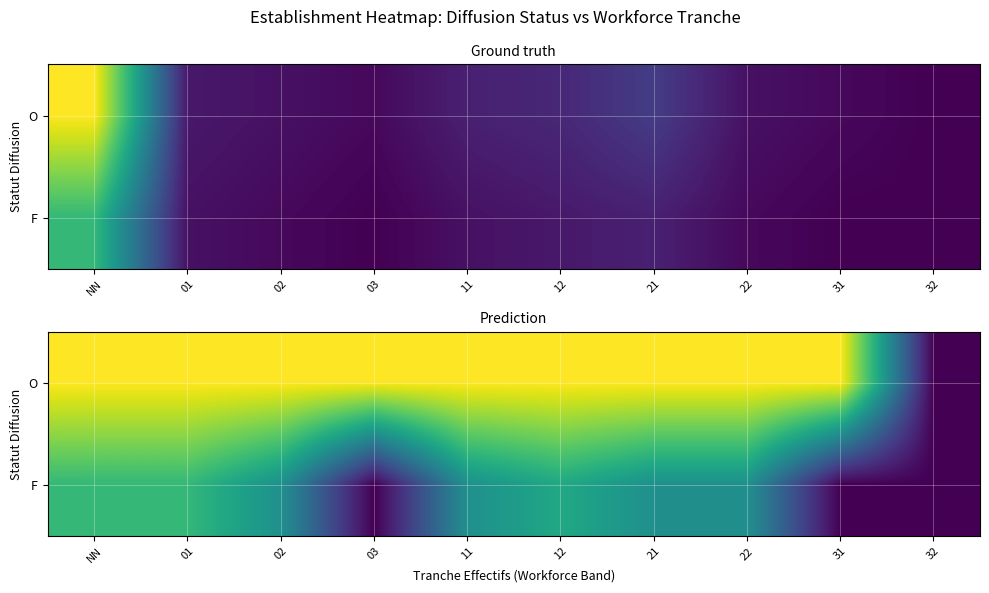

Between 12 and 01, which is larger?

12